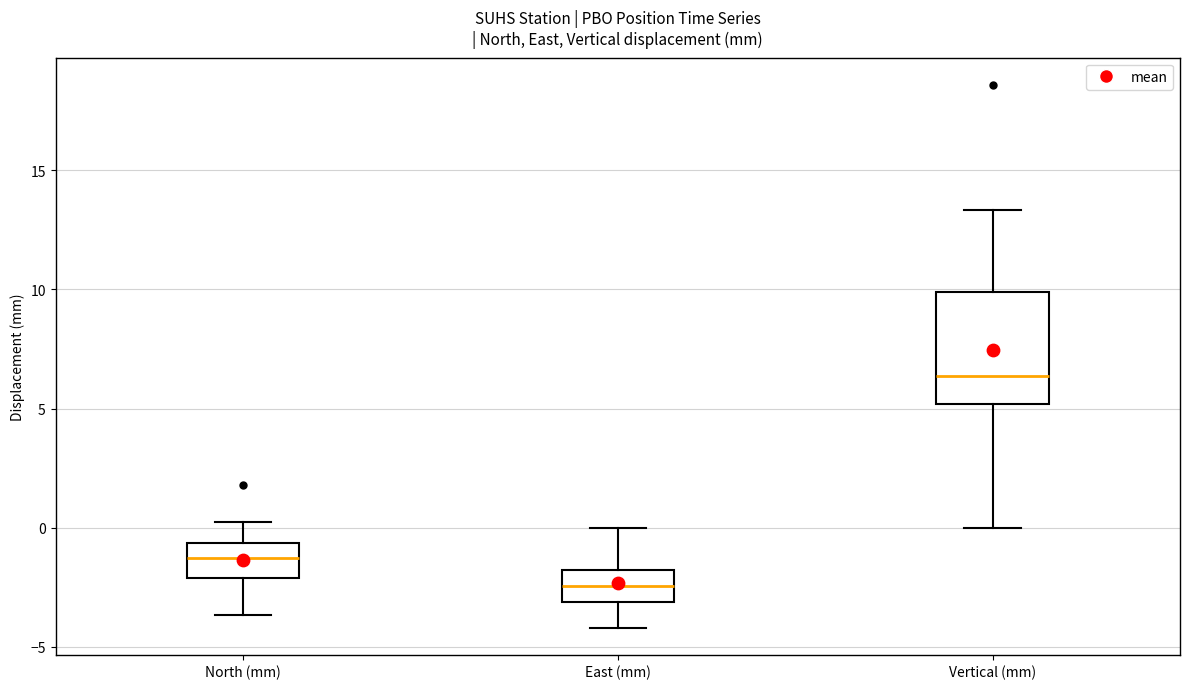

Reading left to right, read every box against the y-axis: the position of its median line, the range the box covers, and the ends of its whiskers. The values are not printed on the chart, so give them approximately, as read against the axis.

North (mm): median -1.5, box -2.0 to -0.5, whiskers -3.5 to 0.0
East (mm): median -2.5, box -3.0 to -2.0, whiskers -4.0 to 0.0
Vertical (mm): median 6.5, box 5.0 to 10.0, whiskers 0.0 to 13.5